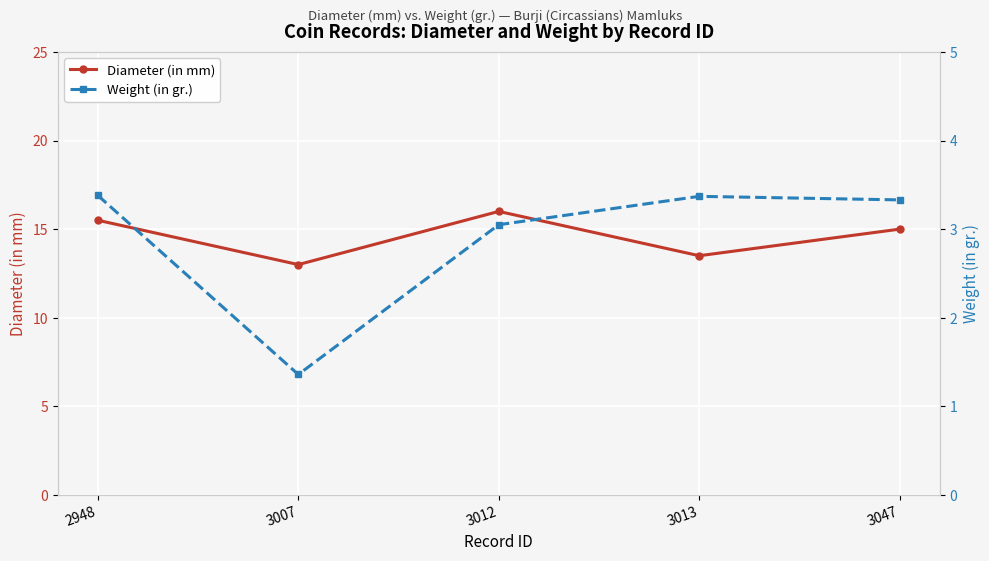

Rank the series at 3047 from highest to lowest value.

Diameter (in mm), Weight (in gr.)